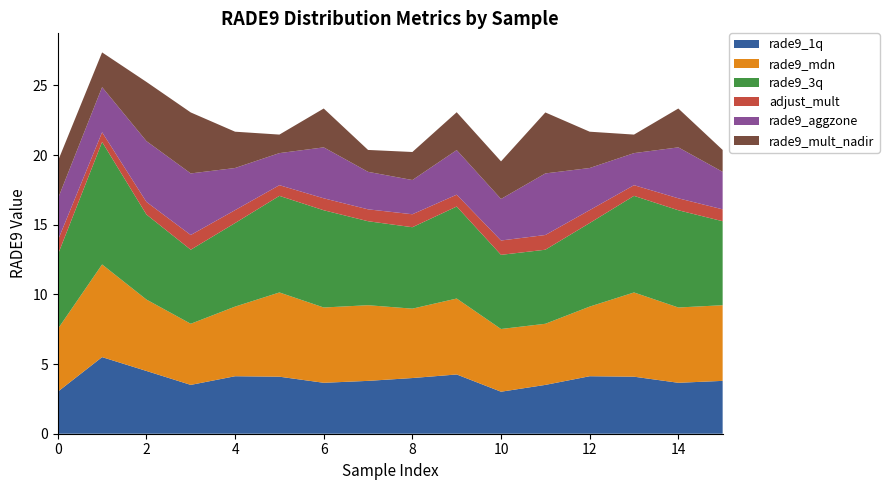

Reading left to right, what are all the values shown in this chart?

rade9_1q: 0=3.0	1=5.5	2=4.5	3=3.5	4=4.1	5=4.1	6=3.7	7=3.8	8=4.0	9=4.3	10=3.0	11=3.5	12=4.1	13=4.1	14=3.7	15=3.8
rade9_mdn: 0=4.5	1=6.7	2=5.1	3=4.4	4=5.0	5=6.0	6=5.4	7=5.4	8=5.0	9=5.5	10=4.5	11=4.4	12=5.0	13=6.0	14=5.4	15=5.4
rade9_3q: 0=5.3	1=8.8	2=6.1	3=5.3	4=6.0	5=6.9	6=7.0	7=6.0	8=5.8	9=6.6	10=5.3	11=5.3	12=6.0	13=6.9	14=7.0	15=6.0
adjust_mult: 0=1.0	1=0.7	2=0.9	3=1.1	4=0.9	5=0.8	6=0.9	7=0.9	8=0.9	9=0.9	10=1.0	11=1.1	12=0.9	13=0.8	14=0.9	15=0.9
rade9_aggzone: 0=3.0	1=3.2	2=4.4	3=4.4	4=3.0	5=2.3	6=3.7	7=2.7	8=2.5	9=3.2	10=3.0	11=4.4	12=3.0	13=2.3	14=3.7	15=2.7
rade9_mult_nadir: 0=2.7	1=2.5	2=4.2	3=4.4	4=2.6	5=1.3	6=2.8	7=1.6	8=2.0	9=2.7	10=2.7	11=4.4	12=2.6	13=1.3	14=2.8	15=1.6